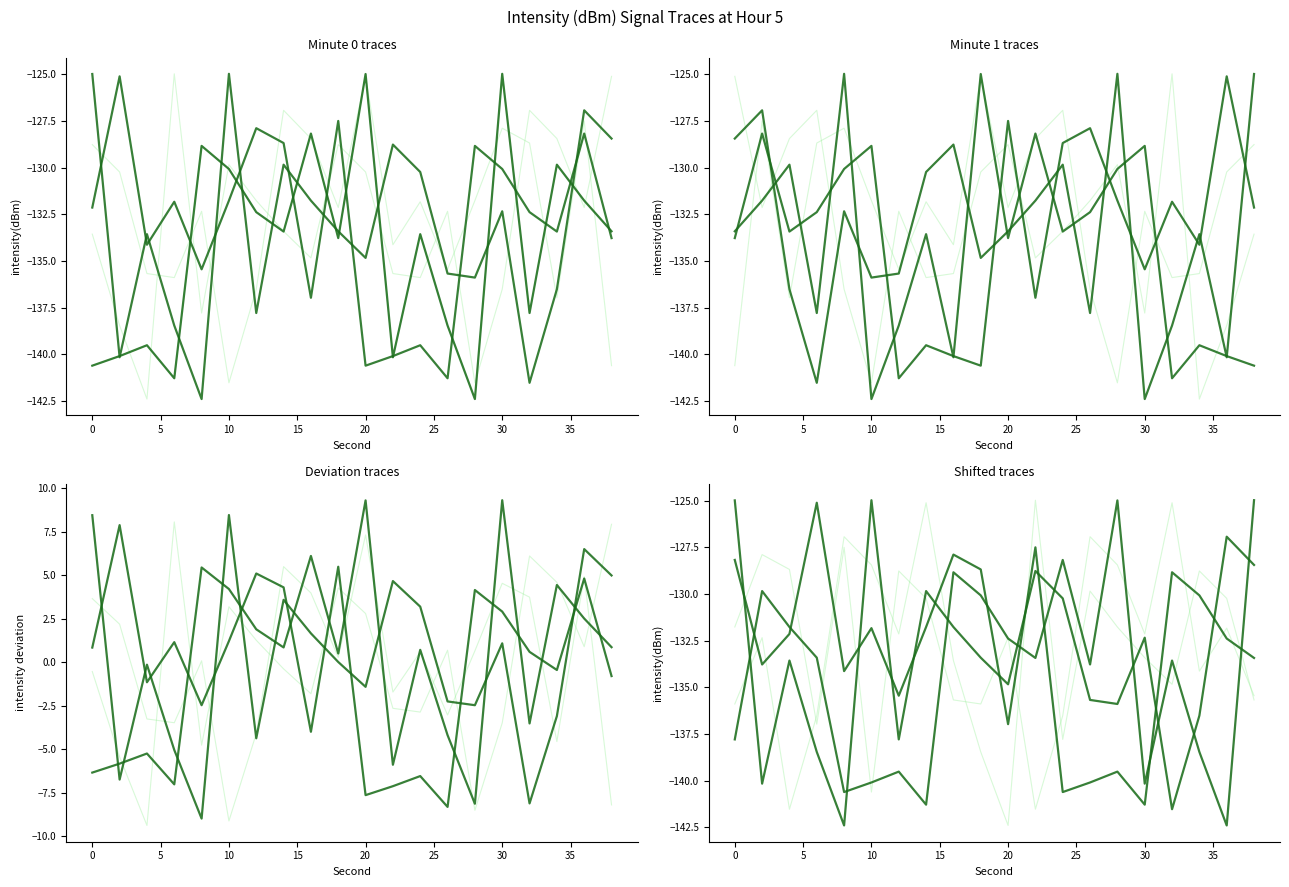

Between 10 and 35, which is larger?

35